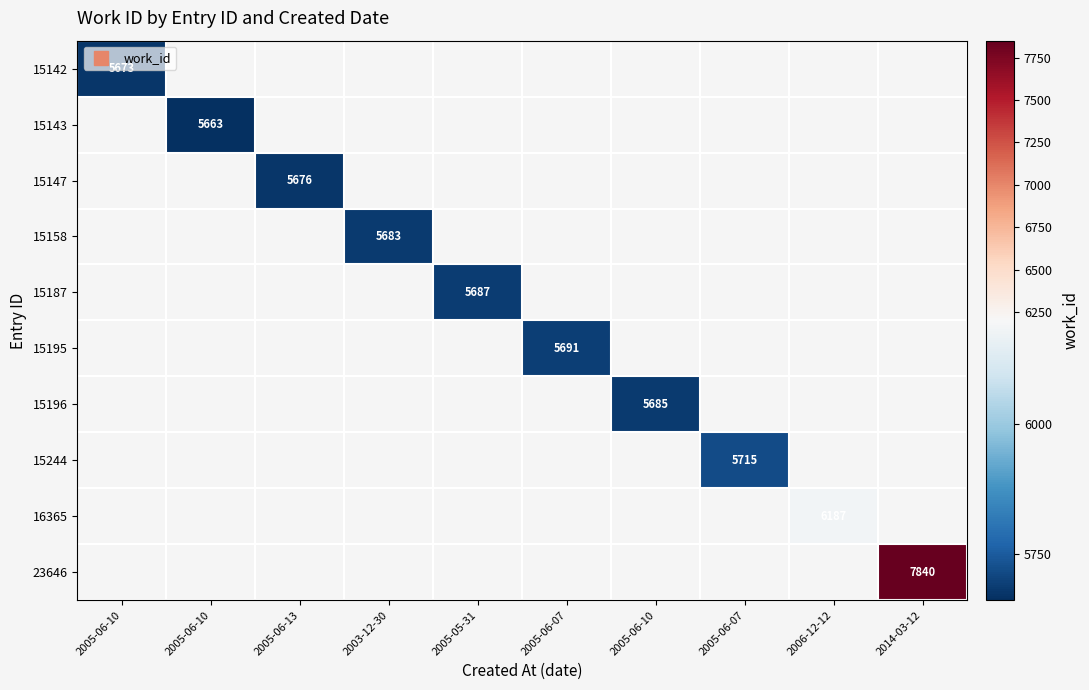

How many positive values does the 15187 series have?

1